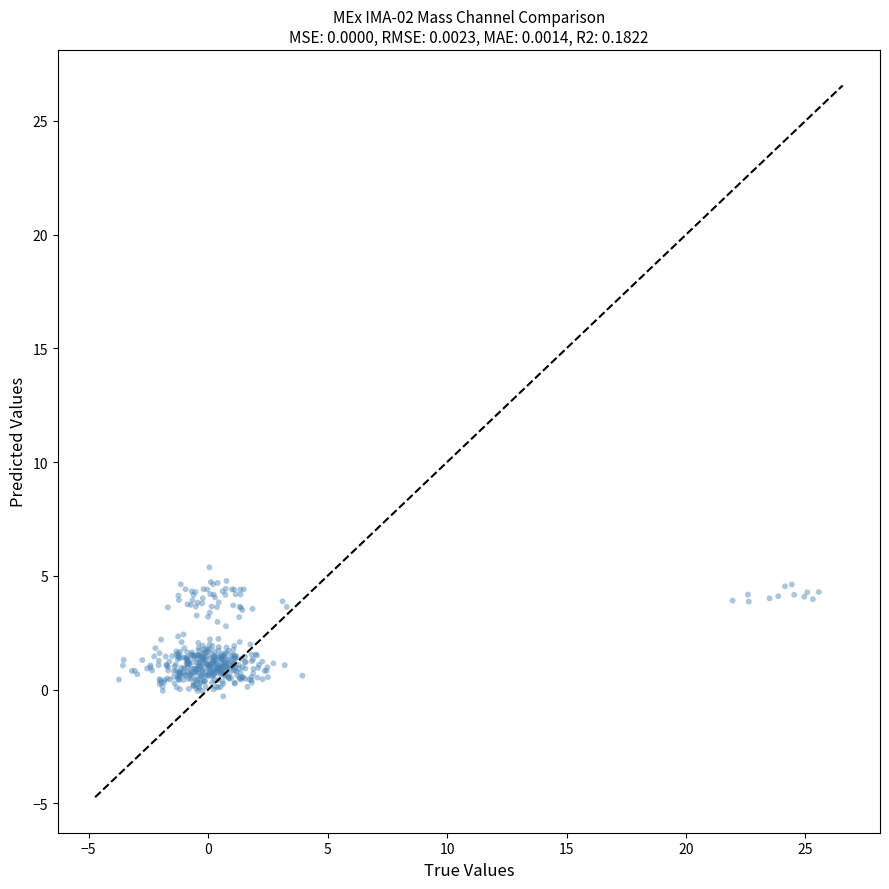

What is the range of Y values (max minus min)?

5.7